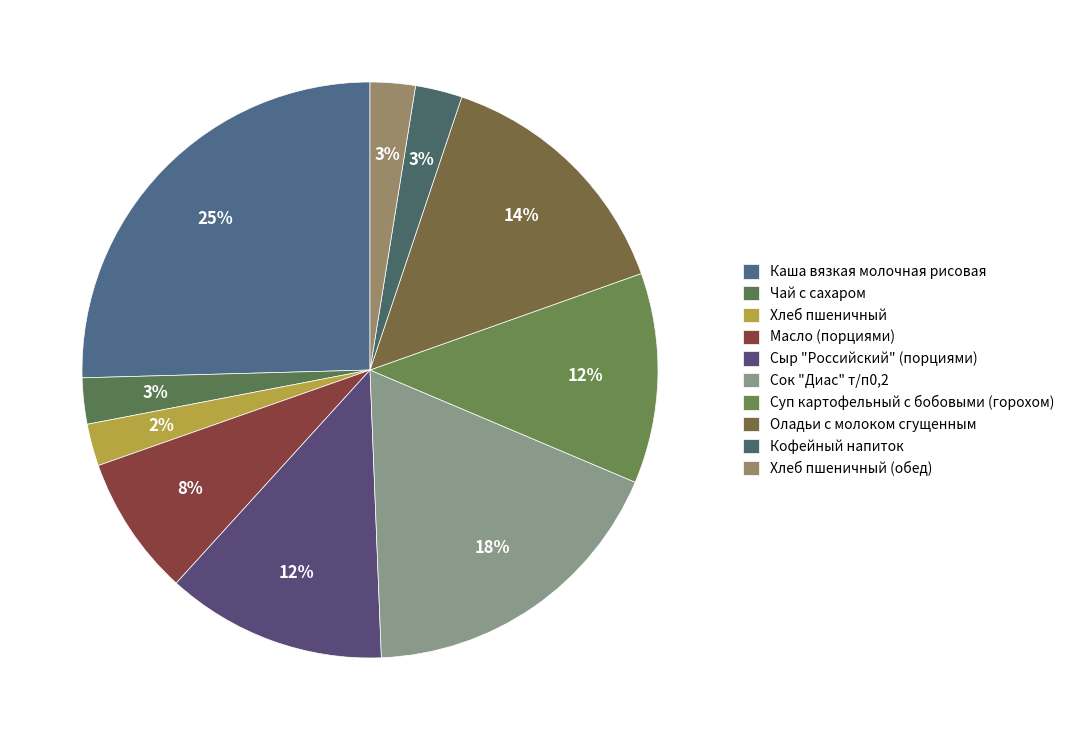

Rank the categories by value from highest to lowest.

Каша вязкая молочная рисовая, Сок "Диас" т/п0,2, Оладьи с молоком сгущенным, Сыр "Российский" (порциями), Суп картофельный с бобовыми (горохом), Масло (порциями), Кофейный напиток, Чай с сахаром, Хлеб пшеничный (обед), Хлеб пшеничный